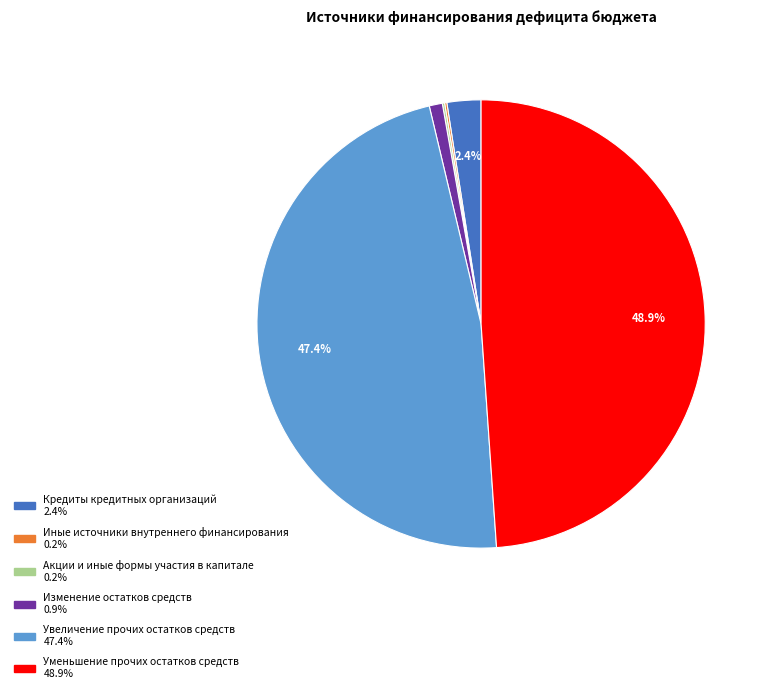

Which category has the biggest portion of the pie?

Уменьшение прочих остатков средств